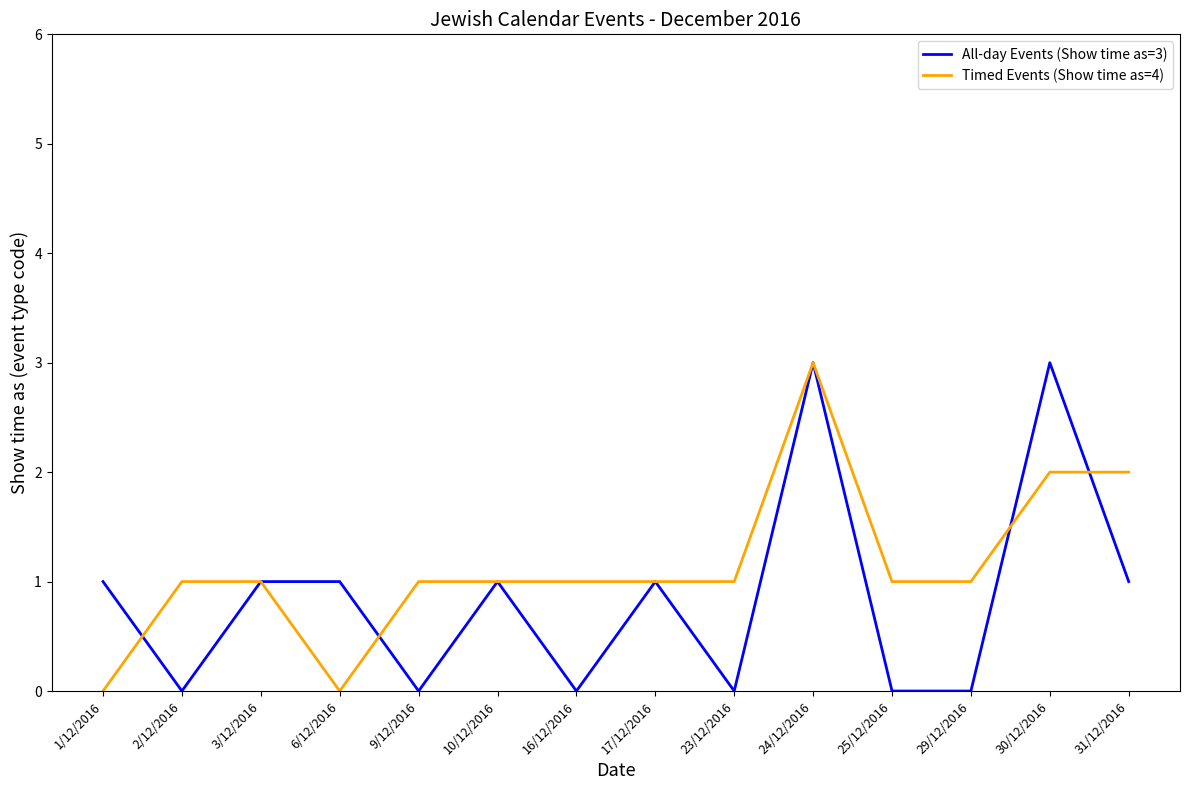

At which category is the sum across all series the highest?

24/12/2016